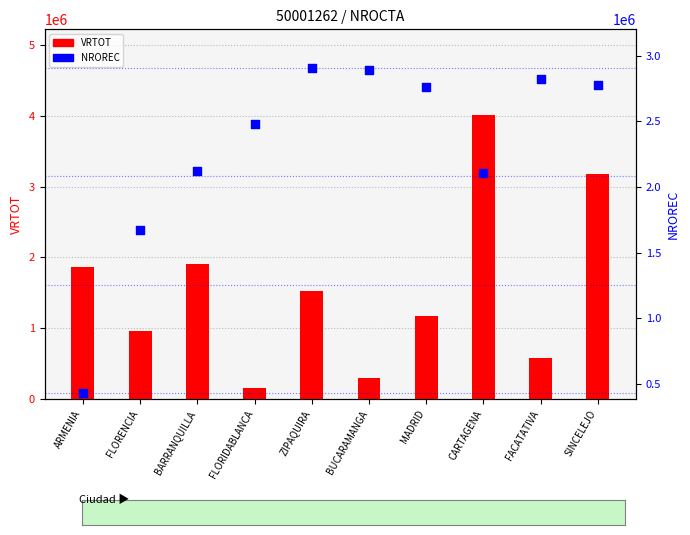

Which series has the largest total across all categories?

NROREC